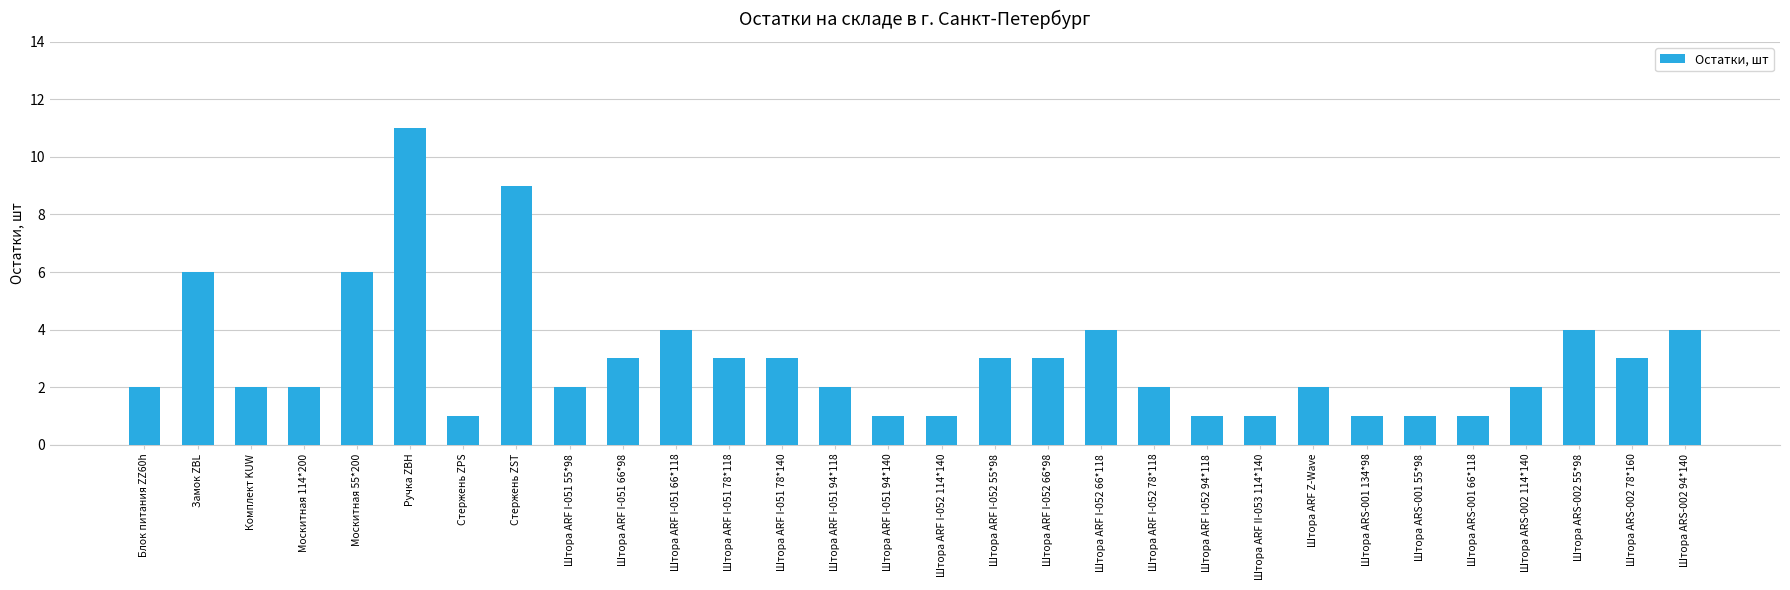

What value does the data have at Штора ARF I-052 66*98?

3